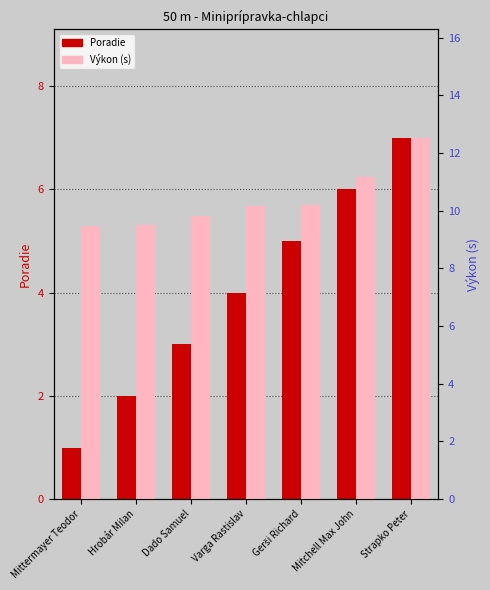

How many bars are there in each group?

2